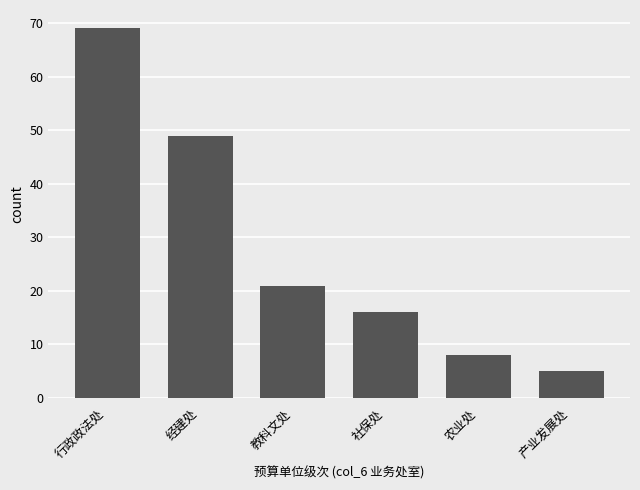

What is the difference between the maximum and minimum values?

64